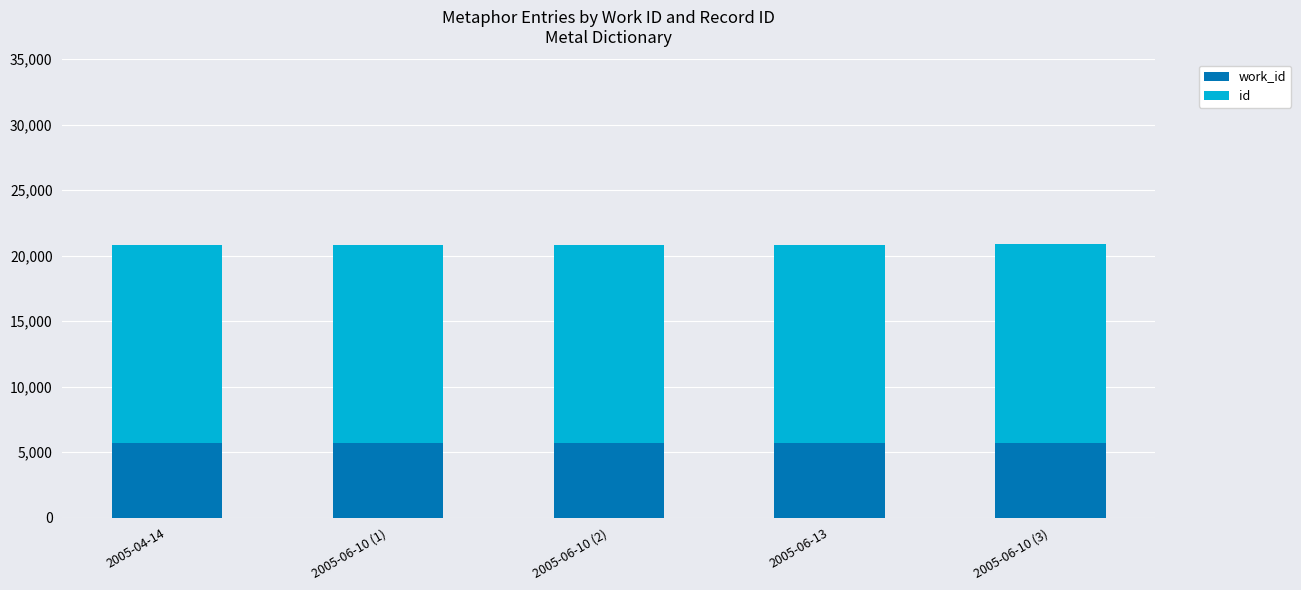

What is the total value across all series at 2005-06-13?

20823